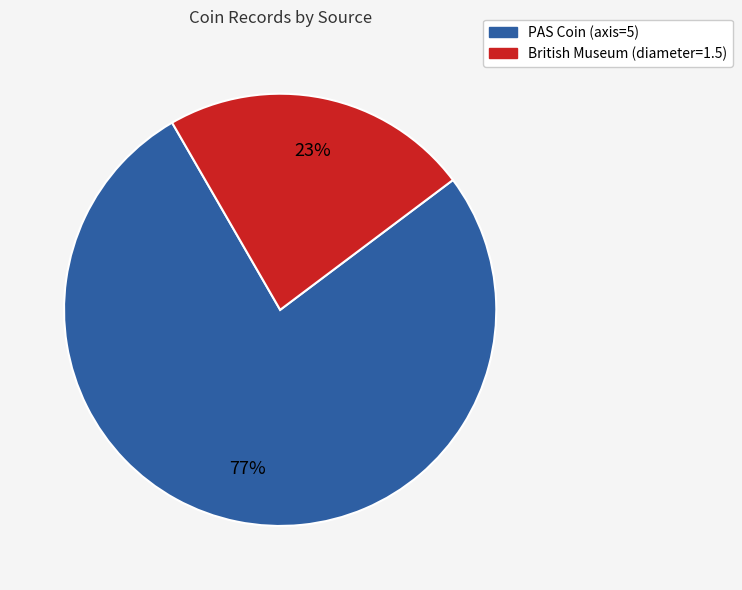

Do British Museum (diameter=1.5) and PAS Coin (axis=5) together represent more than half of the pie?

Yes